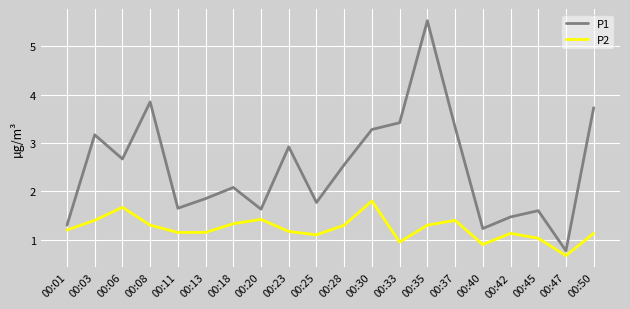

At how many categories does at least one series exceed 3?

7